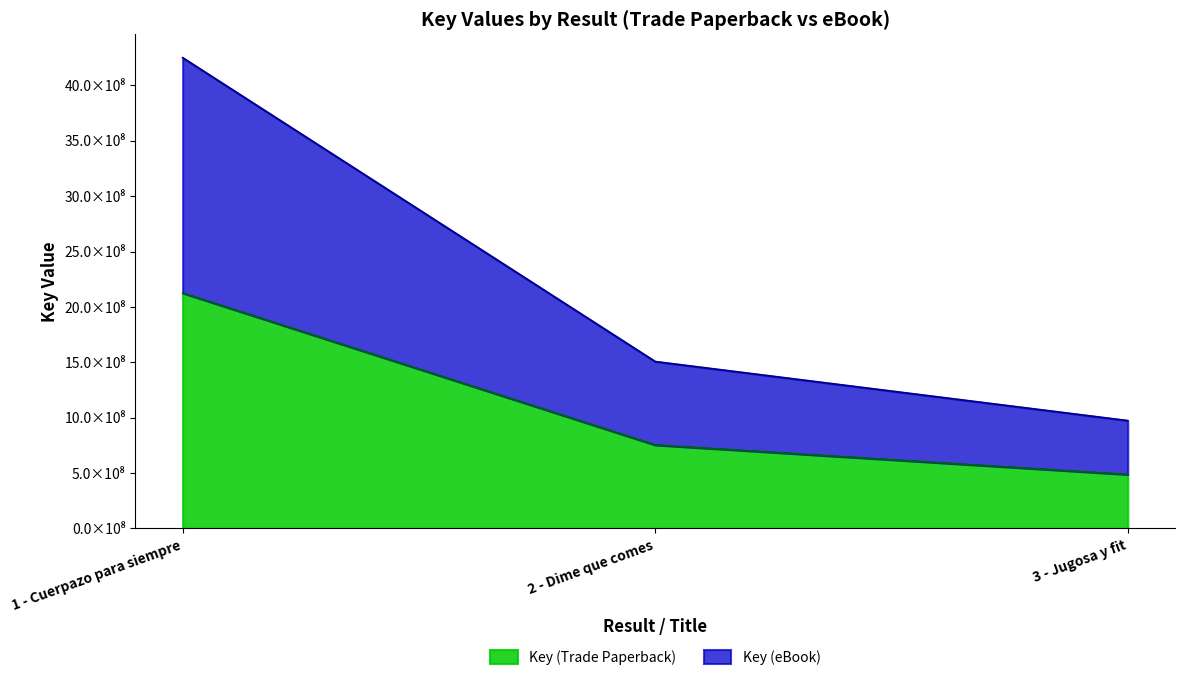

What value does the Key_TradeP series have at 3 - Jugosa y fit?

4.9